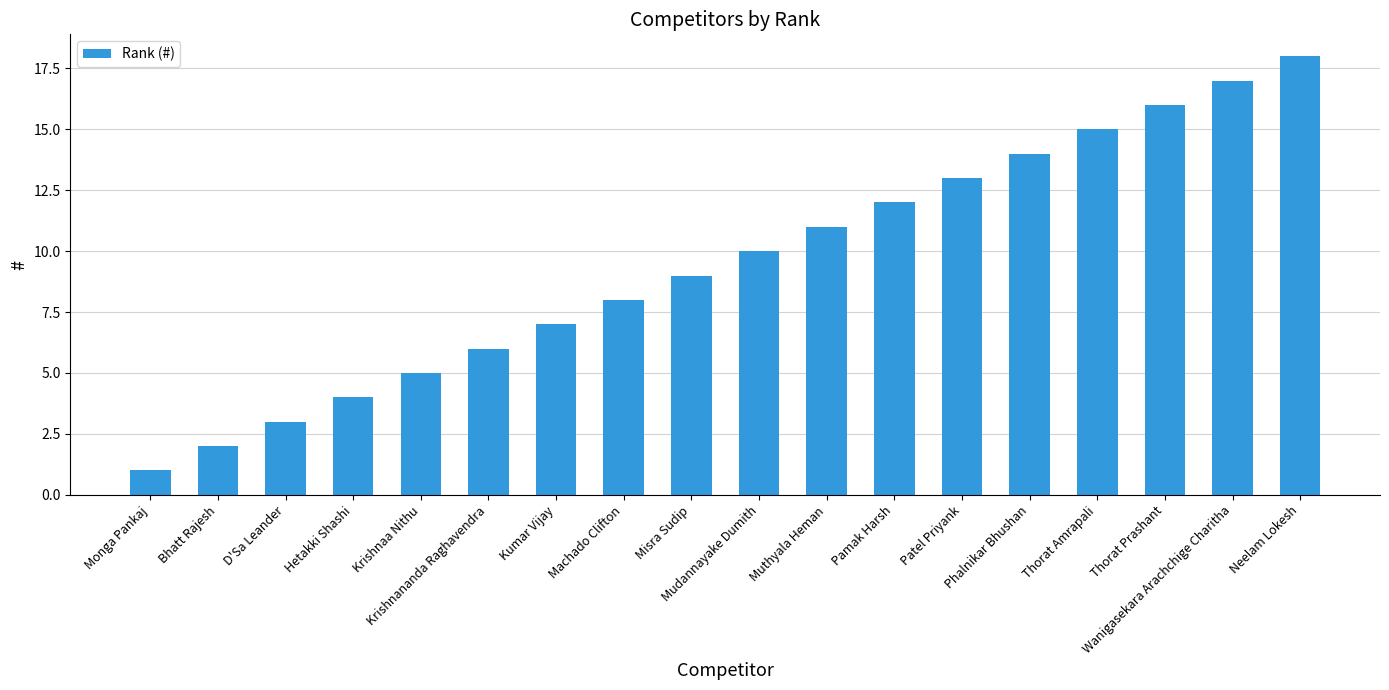

What is the difference between the second highest and minimum values?

16